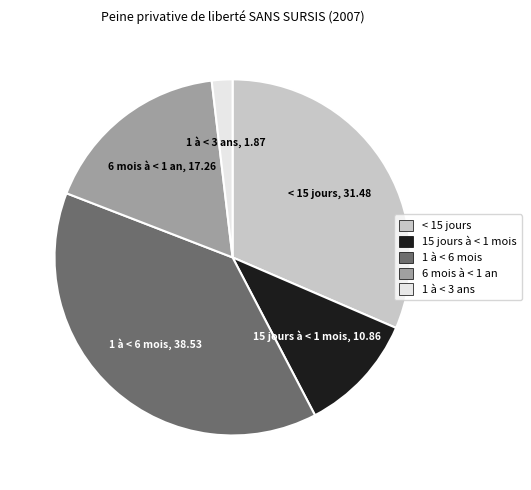

Which category has the biggest portion of the pie?

1 à < 6 mois